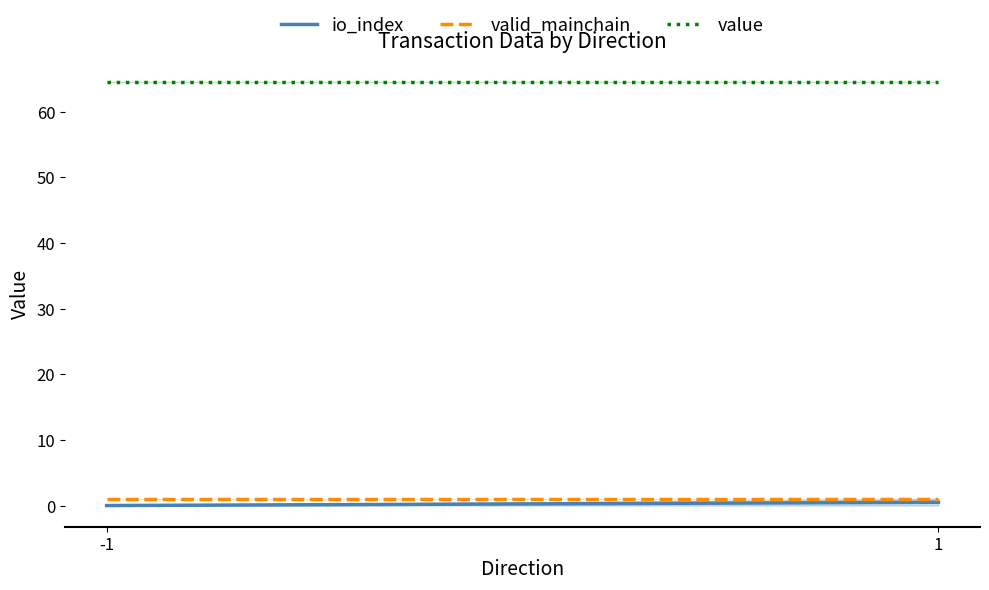

Which series has the widest spread of values?

io_index